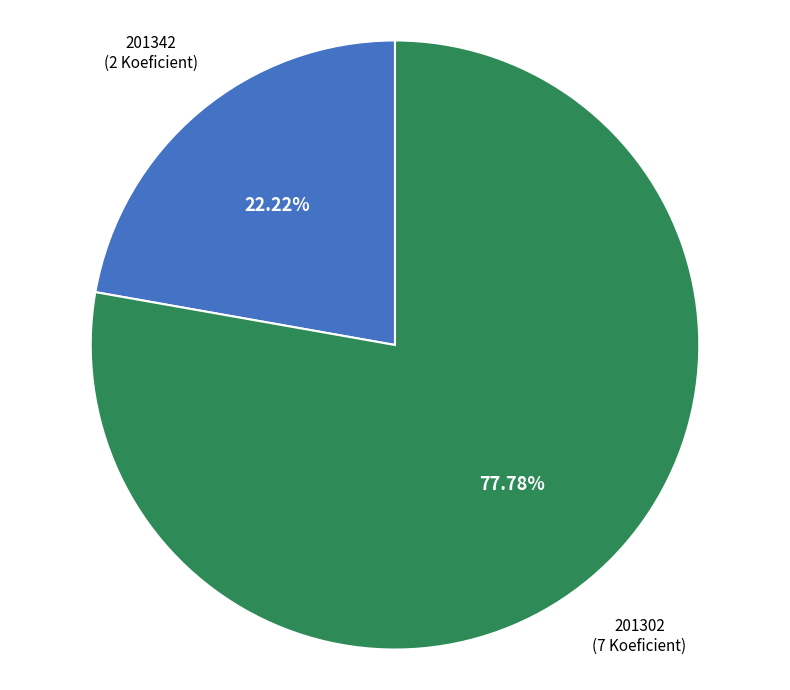

What is the smallest slice in the pie chart?

201342